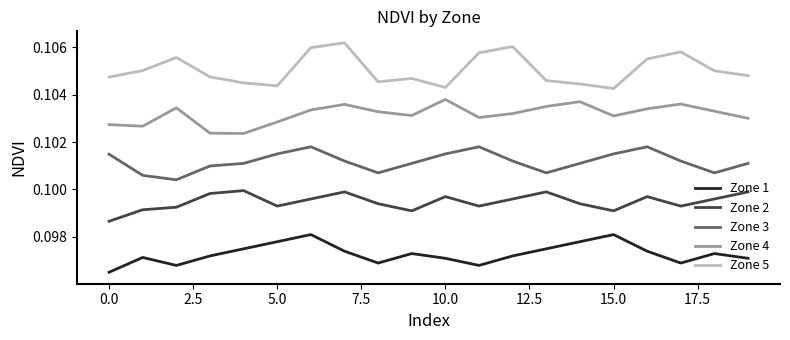

Rank the series by their average value, from lowest to highest.

Zone 1, Zone 2, Zone 3, Zone 4, Zone 5